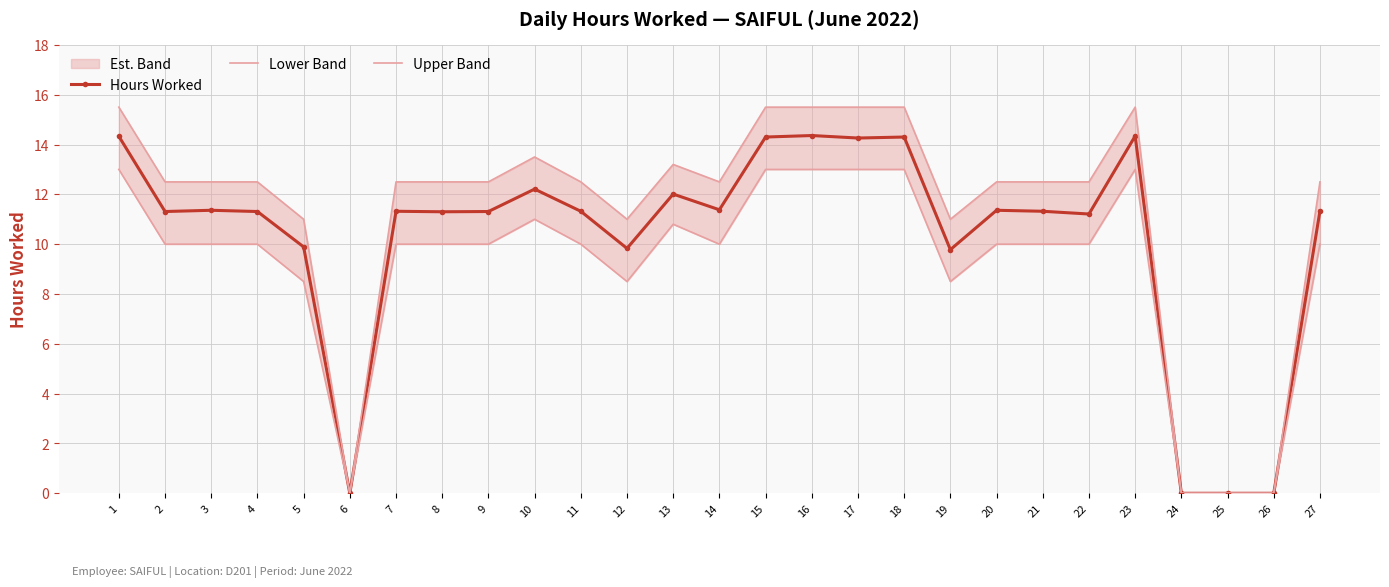

Reading right to left, transcribe all the data shown in this chart.

Hours Worked: 11.3	0.0	0.0	0.0	14.3	11.2	11.3	11.4	9.8	14.3	14.3	14.4	14.3	11.4	12.0	9.8	11.3	12.2	11.3	11.3	11.3	0.0	9.9	11.3	11.4	11.3	14.3
Lower Band: 10.0	0.0	0.0	0.0	13.0	10.0	10.0	10.0	8.5	13.0	13.0	13.0	13.0	10.0	10.8	8.5	10.0	11.0	10.0	10.0	10.0	0.0	8.5	10.0	10.0	10.0	13.0
Upper Band: 12.5	0.0	0.0	0.0	15.5	12.5	12.5	12.5	11.0	15.5	15.5	15.5	15.5	12.5	13.2	11.0	12.5	13.5	12.5	12.5	12.5	0.0	11.0	12.5	12.5	12.5	15.5